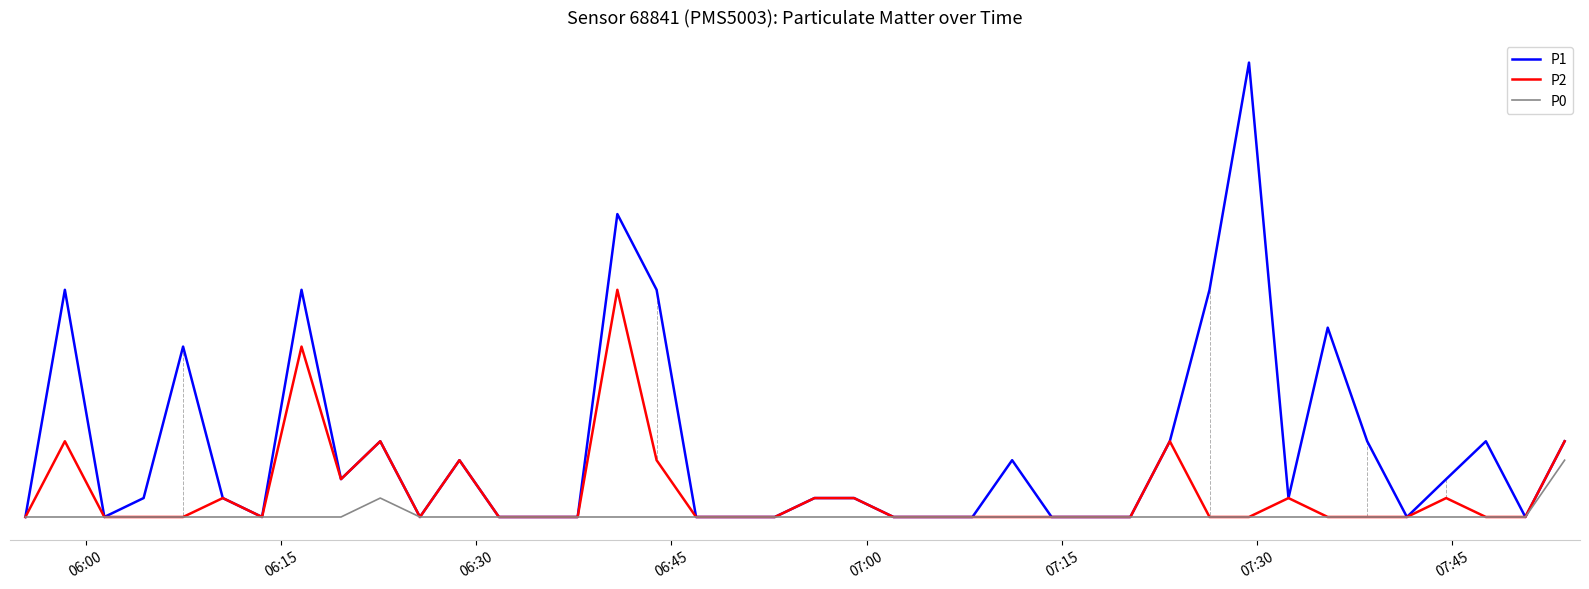

Does the chart have visible grid lines?

No